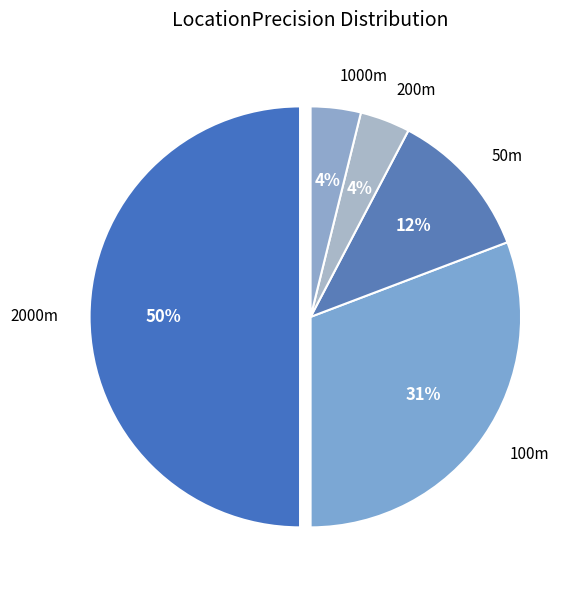

What is the largest slice in the pie chart?

2000m